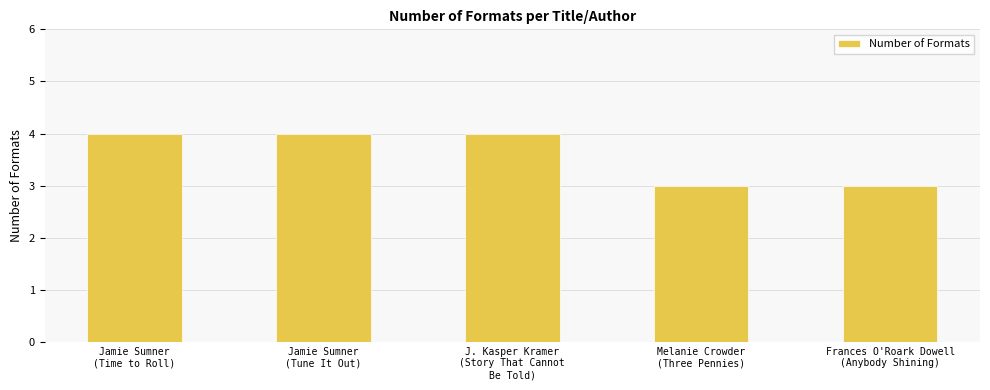

Reading right to left, extract all data points from this chart.

Frances O'Roark Dowell
(Anybody Shining)=3	Melanie Crowder
(Three Pennies)=3	J. Kasper Kramer
(Story That Cannot
Be Told)=4	Jamie Sumner
(Tune It Out)=4	Jamie Sumner
(Time to Roll)=4